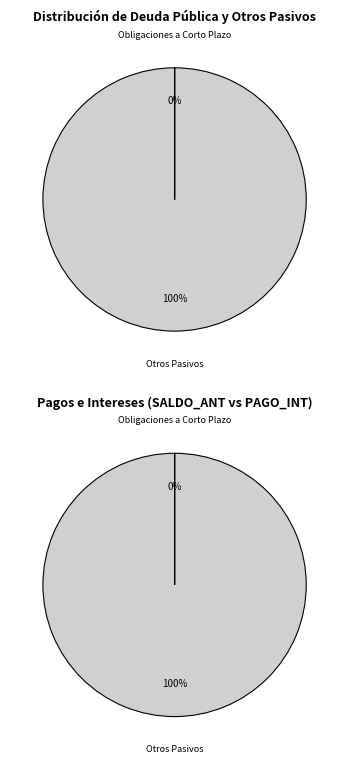

What is the largest slice in the pie chart?

Otros Pasivos